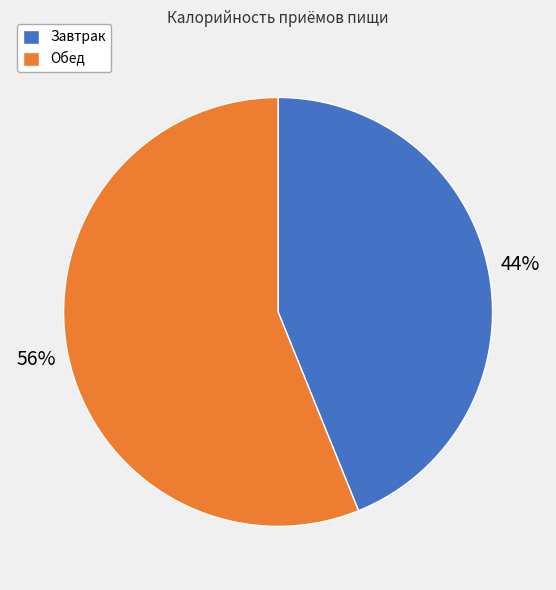

To the nearest percent, what is the difference between the Завтрак and Обед slice percentages?

12%